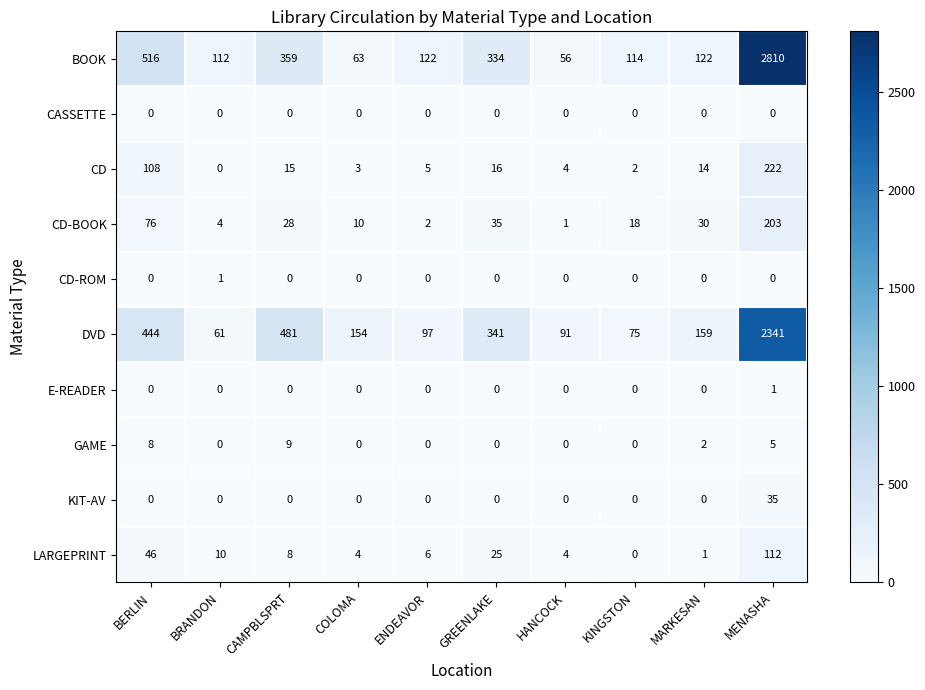

What is the difference between the second highest and second lowest values in the DVD series?

406